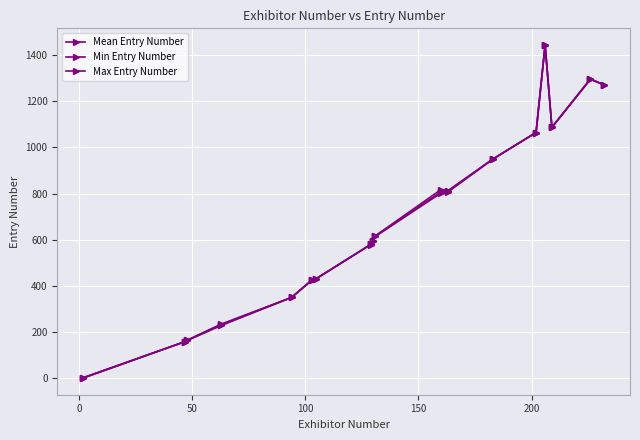

Count the number of data series in this chart.

3